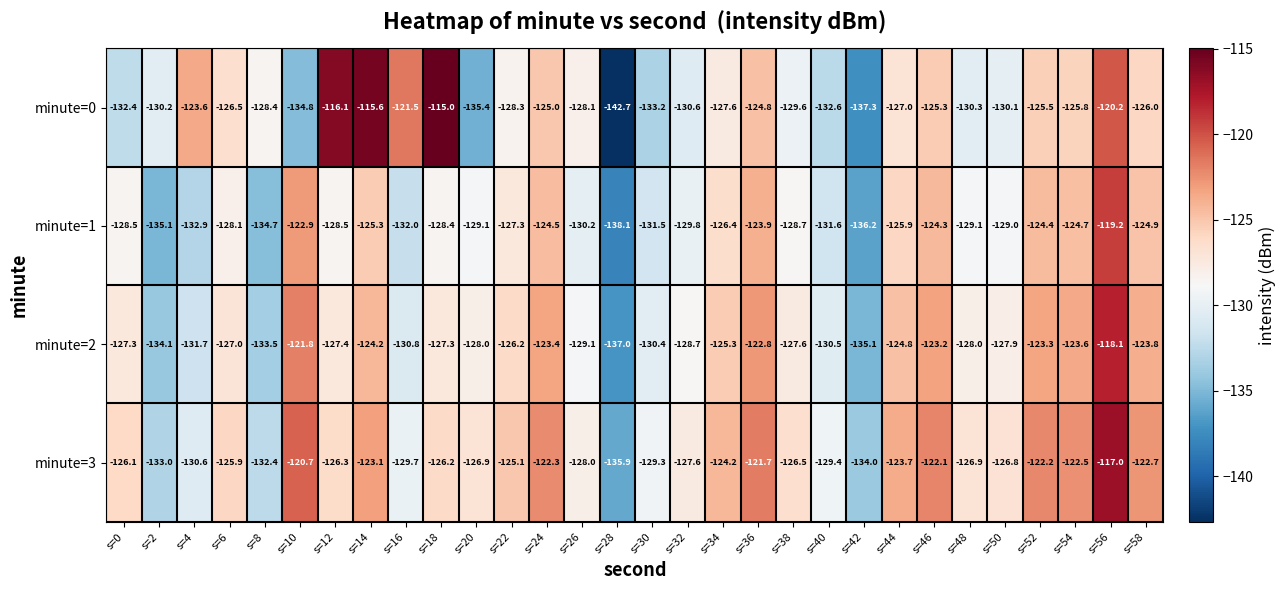

Which series has the largest range (max minus min)?

minute=0